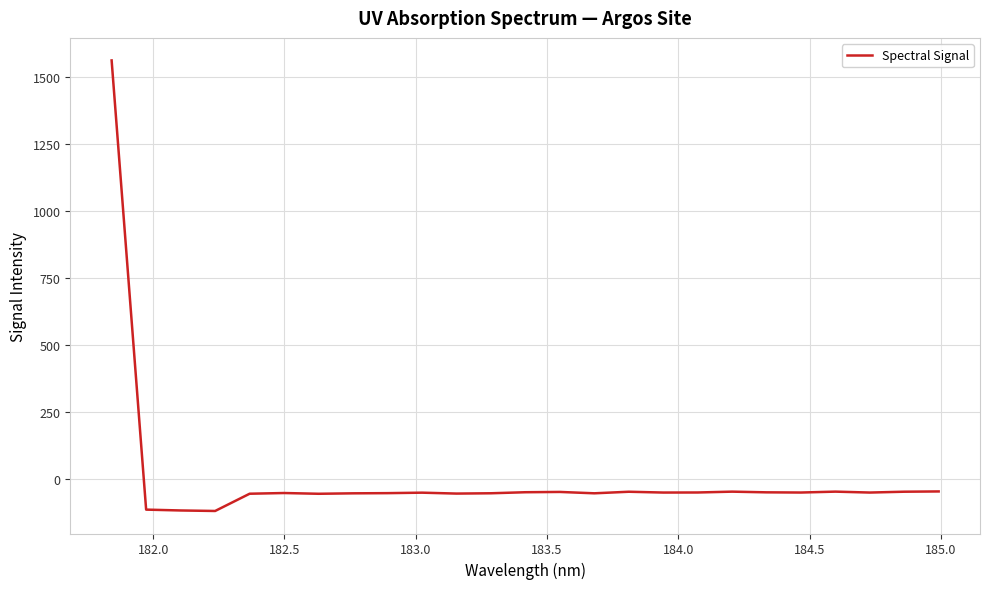

How many values are below zero?

24